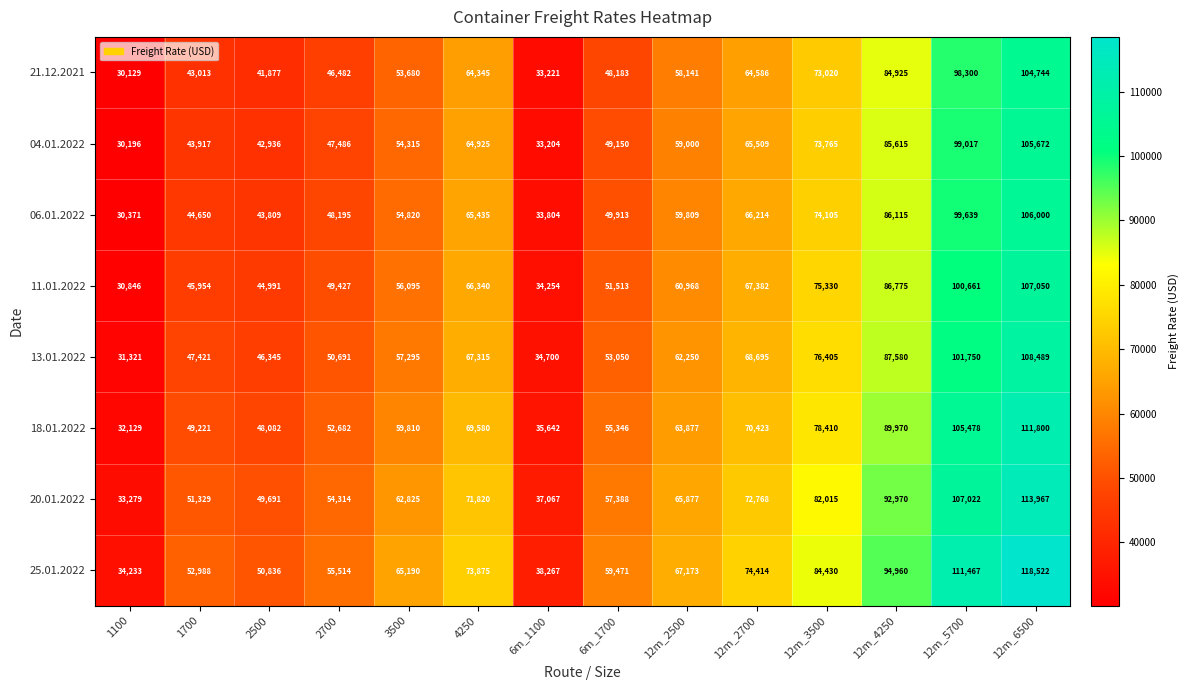

Which series changed the most between 1700 and 6m_1700?

25.01.2022